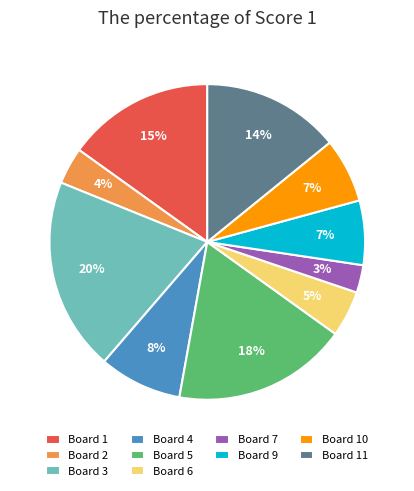

Is there any slice that represents more than half of the pie?

No